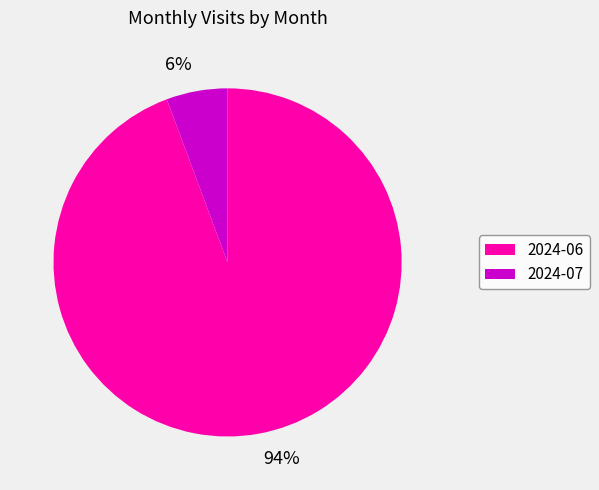

Combined, do 2024-06 and 2024-07 account for over 50%?

Yes